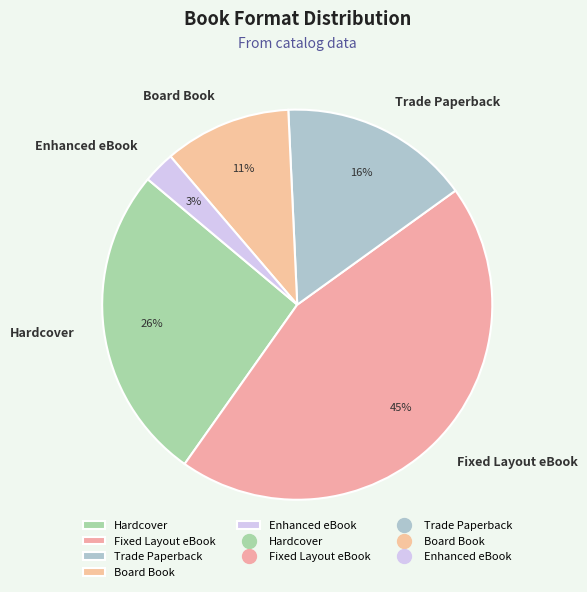

Is there any slice that represents more than half of the pie?

No